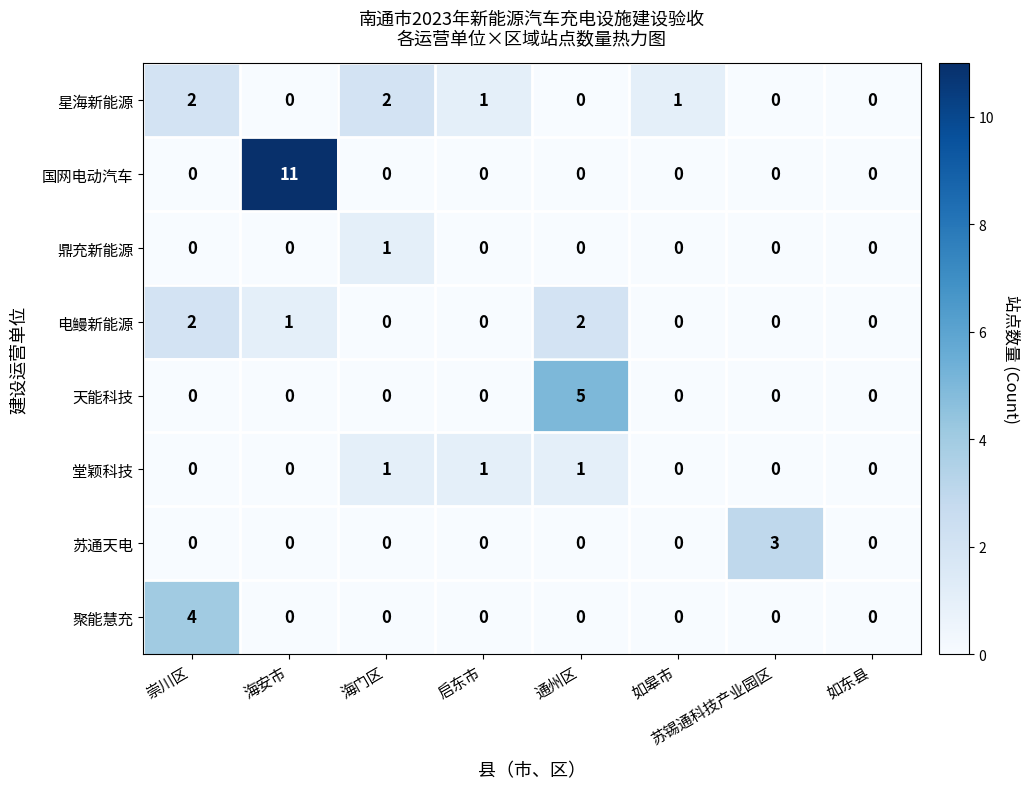

Between 通州区 and 如皋市, which series saw the biggest shift?

天能科技